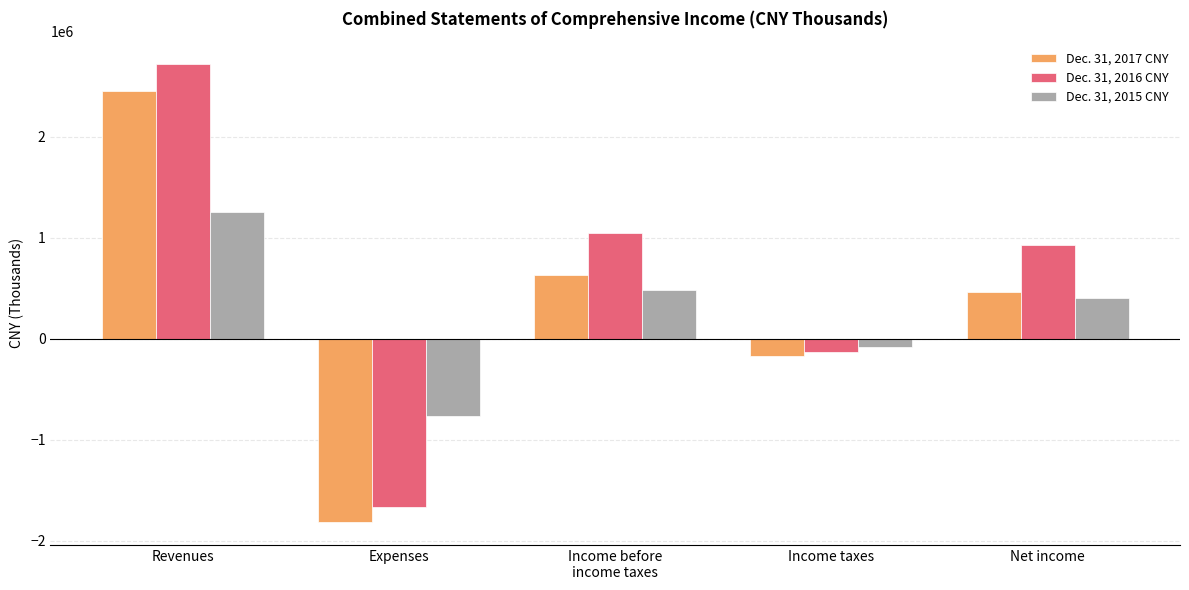

How many values in Dec. 31, 2016 CNY are below zero?

2